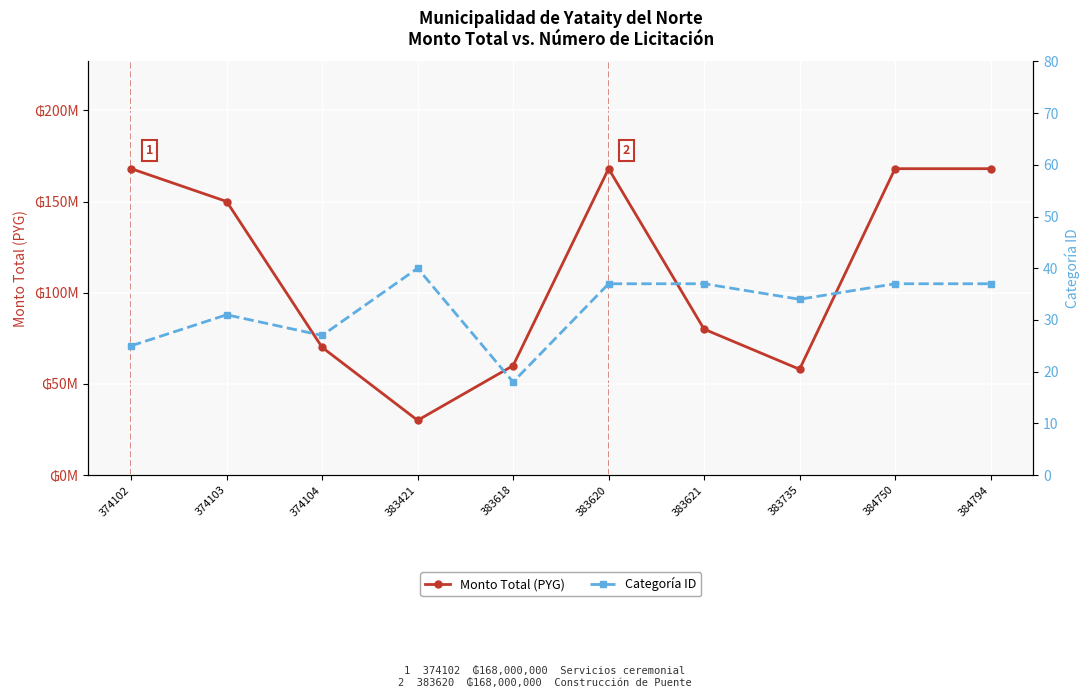

The Monto Total (PYG) series shows 30000000 at 383421. True or false?

True